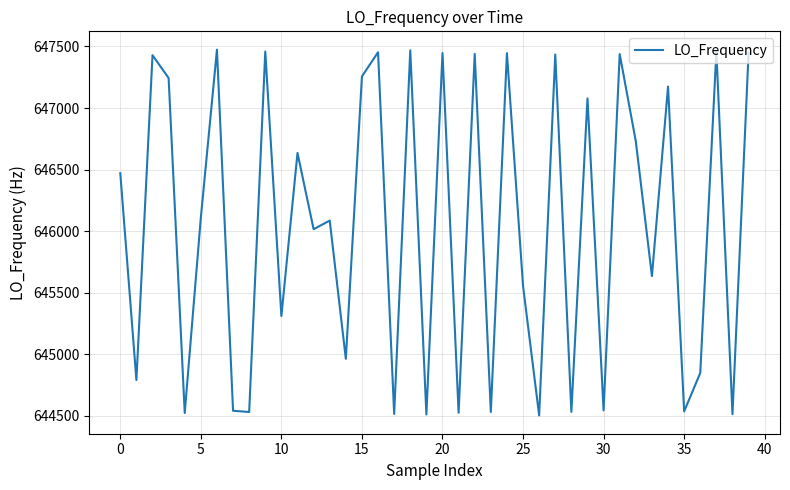

What is the difference between the maximum and minimum values?

2972.1